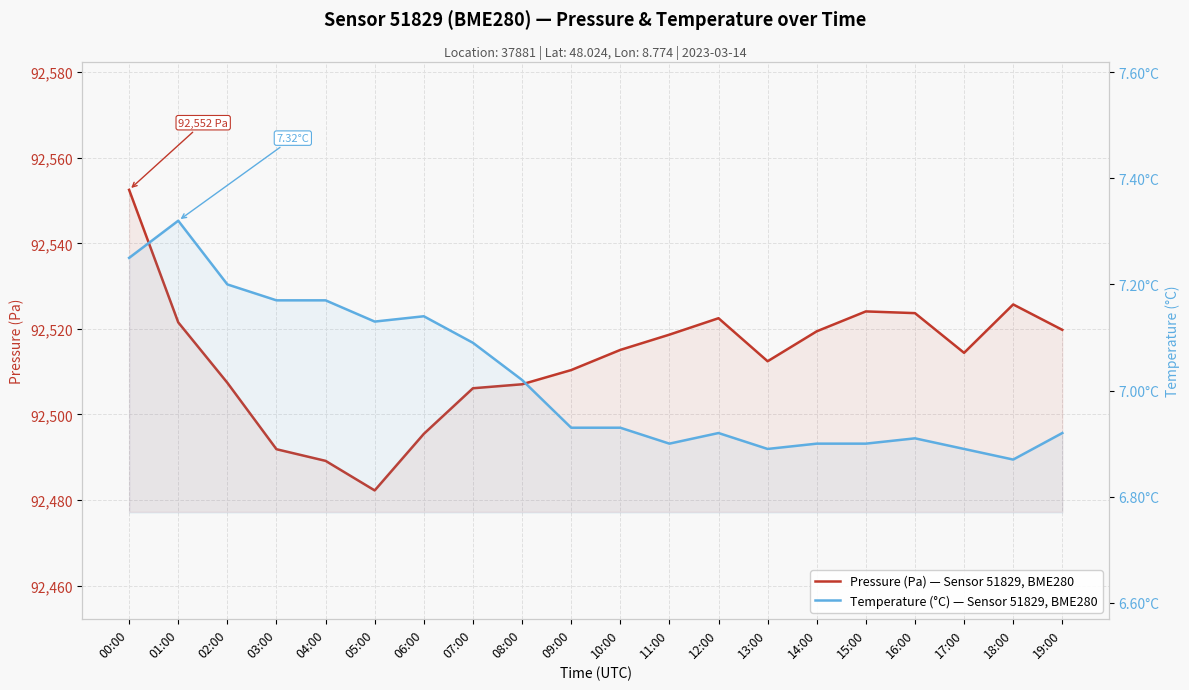

The Pressure (Pa) — Sensor 51829, BME280 series shows 92482.2 at 05:00. True or false?

True